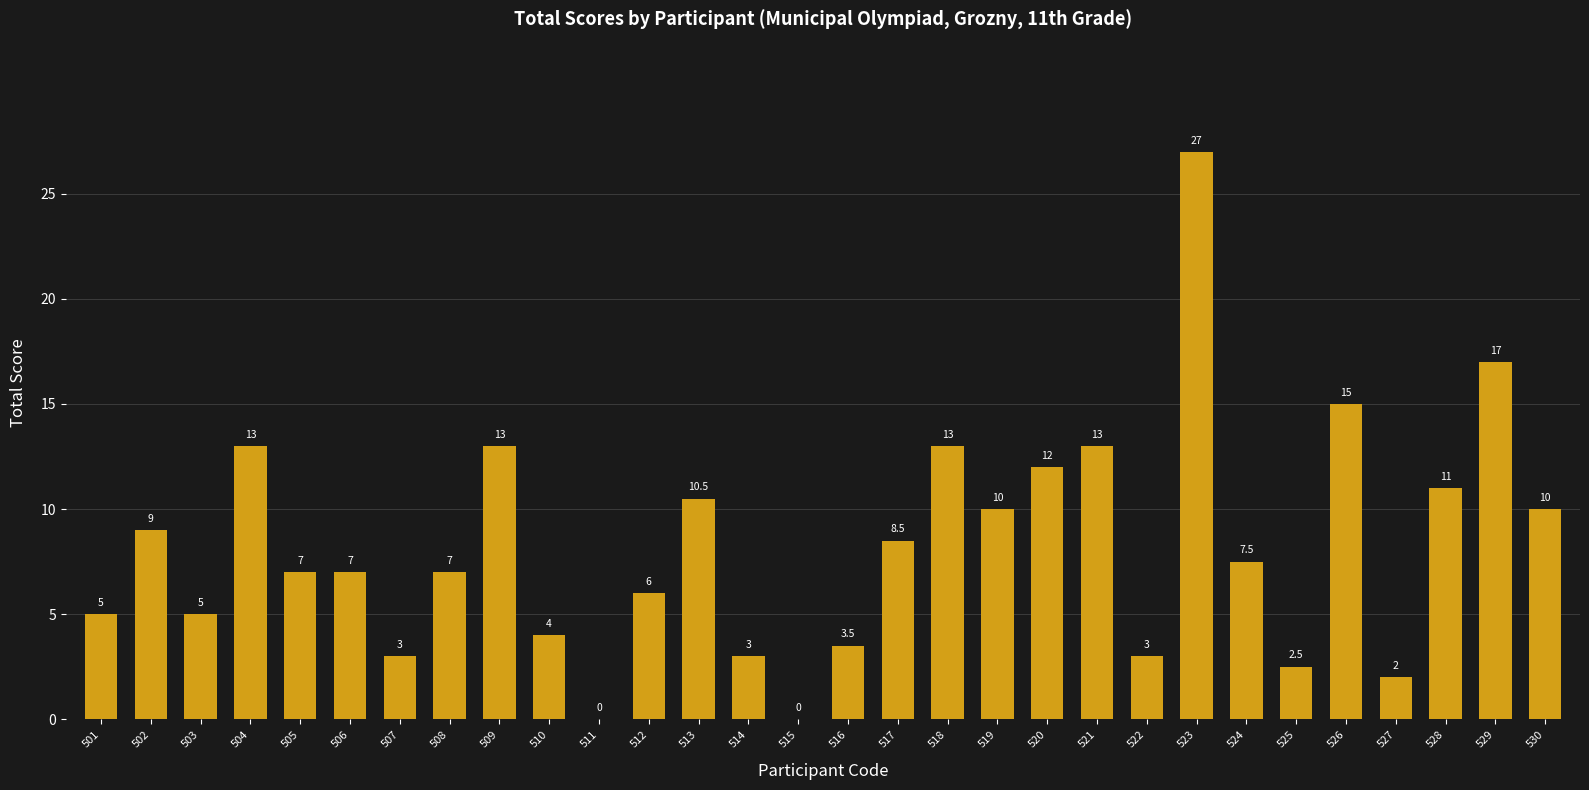

Reading left to right, list all the values displayed in this chart.

501=5.0	502=9.0	503=5.0	504=13.0	505=7.0	506=7.0	507=3.0	508=7.0	509=13.0	510=4.0	511=0.0	512=6.0	513=10.5	514=3.0	515=0.0	516=3.5	517=8.5	518=13.0	519=10.0	520=12.0	521=13.0	522=3.0	523=27.0	524=7.5	525=2.5	526=15.0	527=2.0	528=11.0	529=17.0	530=10.0